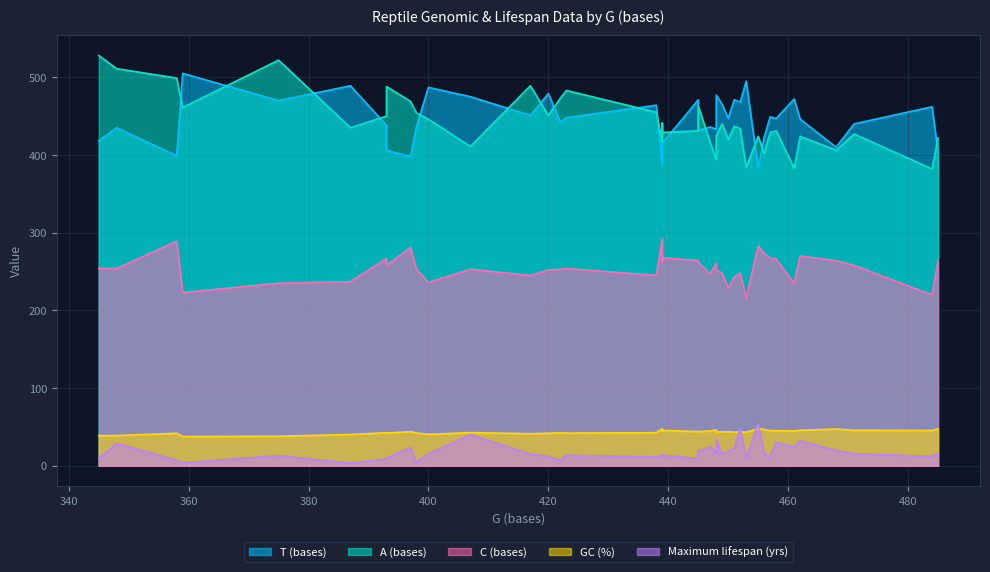

List the series in order of their peak value, lowest first.

GC (%), Maximum lifespan (yrs), C (bases), T (bases), A (bases)